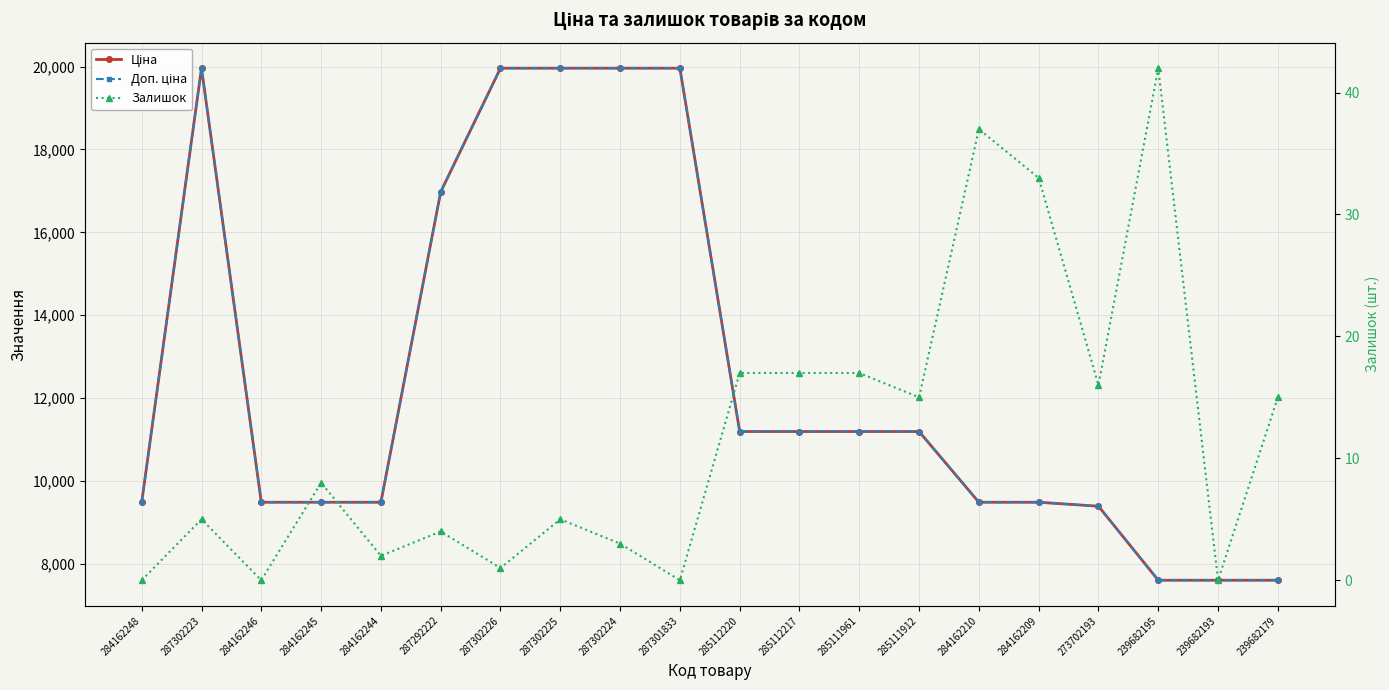

What is the difference between the second highest and minimum values in the Залишок series?

37.0